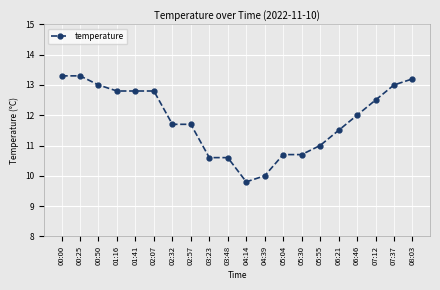

Which has a higher value, 02:32 or 00:00?

00:00